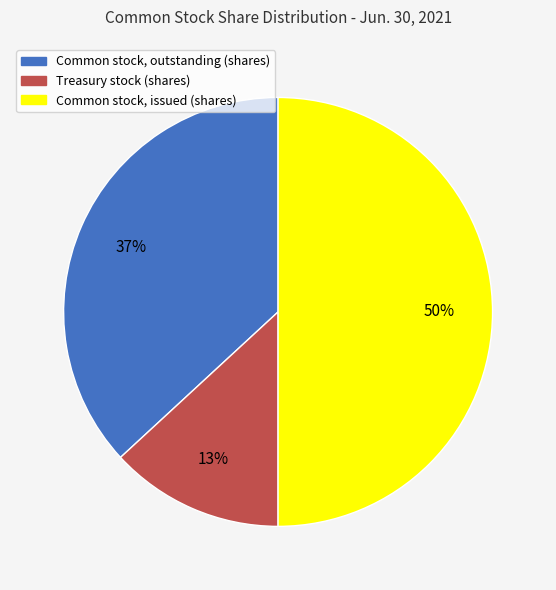

What is the ratio of the value at Treasury stock (shares) to the value at Common stock, outstanding (shares)?

0.4